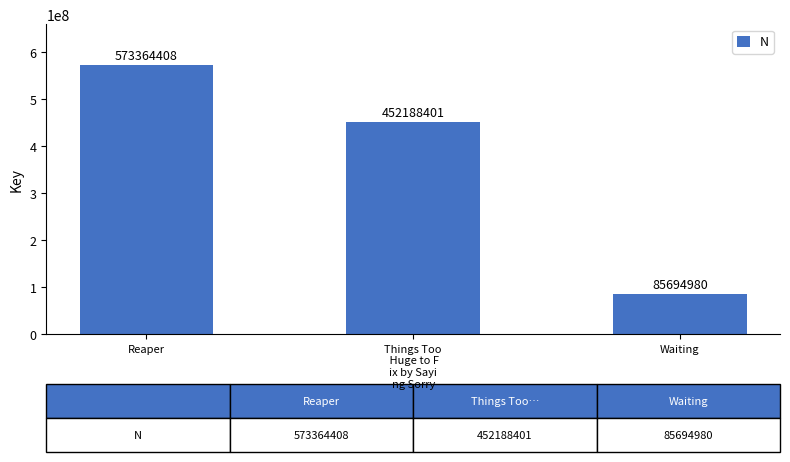

Rank the categories by value from highest to lowest.

Reaper, Things Too
 Huge to F
ix by Sayi
ng Sorry, Waiting